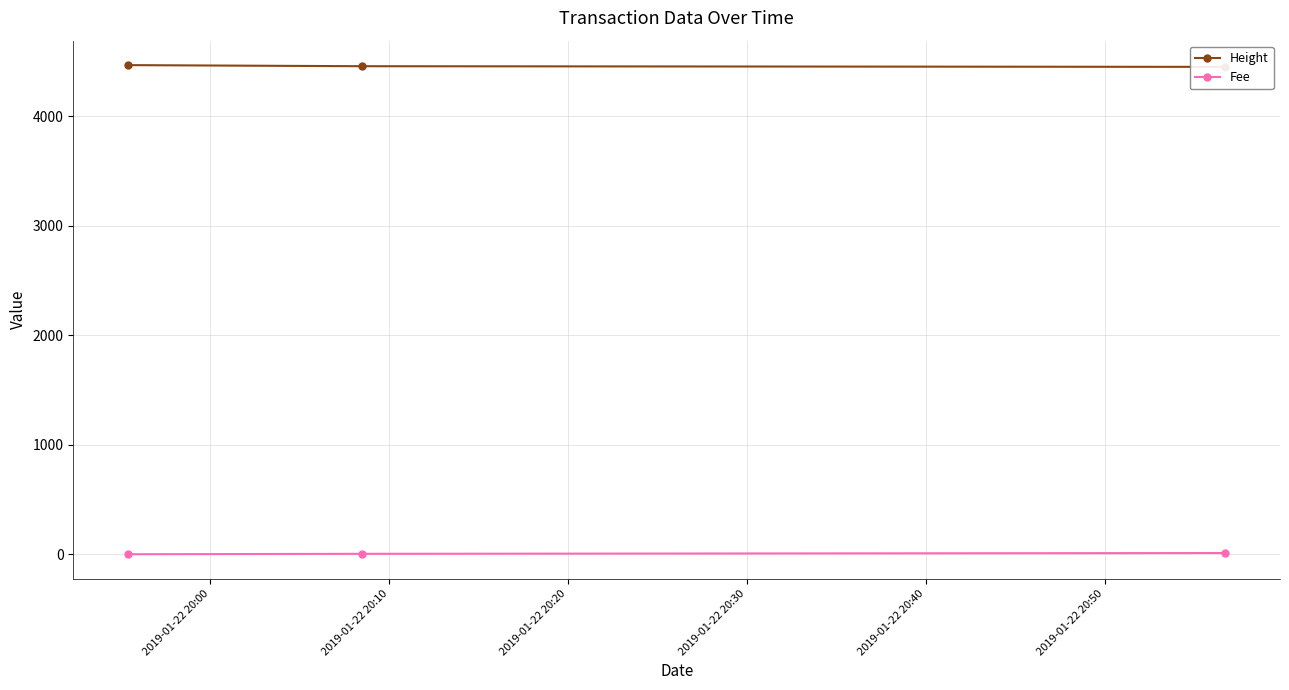

Does the chart display data point markers on the line(s)?

Yes